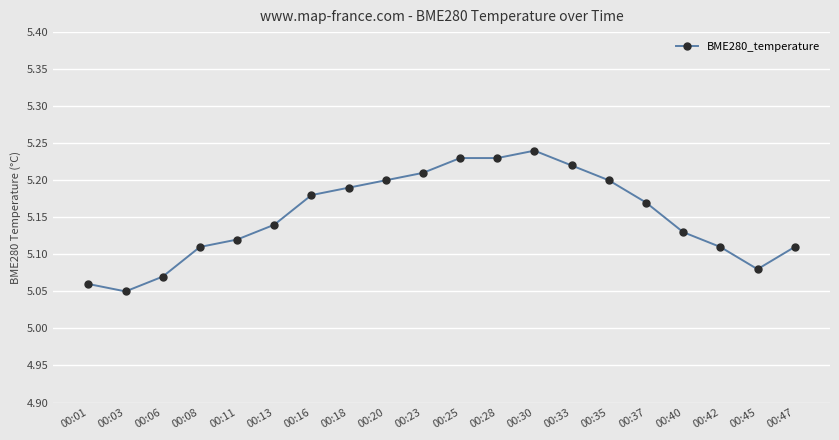

What is the change in value from 00:08 to 00:18?

+0.1